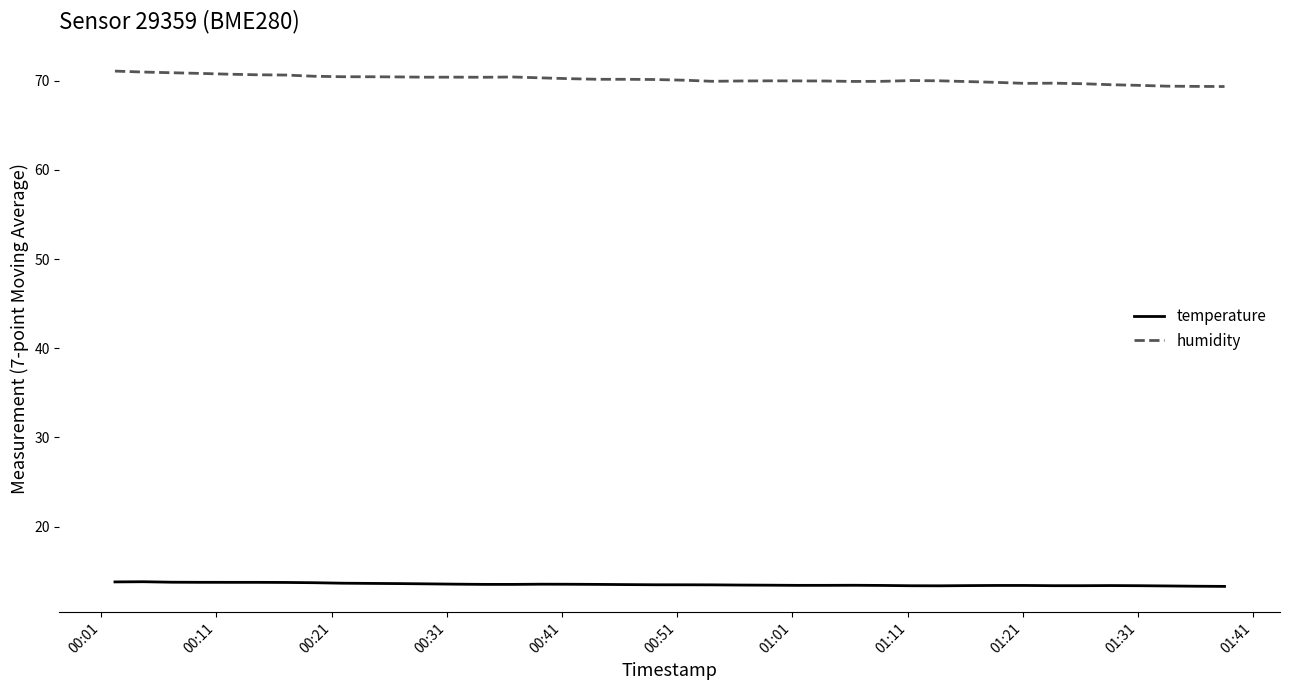

True or false: humidity and temperature cross at least once.

False